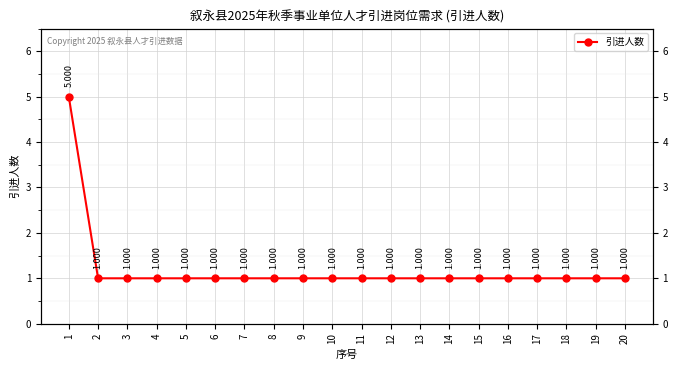

Reading left to right, what are all the values shown in this chart?

5	1	1	1	1	1	1	1	1	1	1	1	1	1	1	1	1	1	1	1